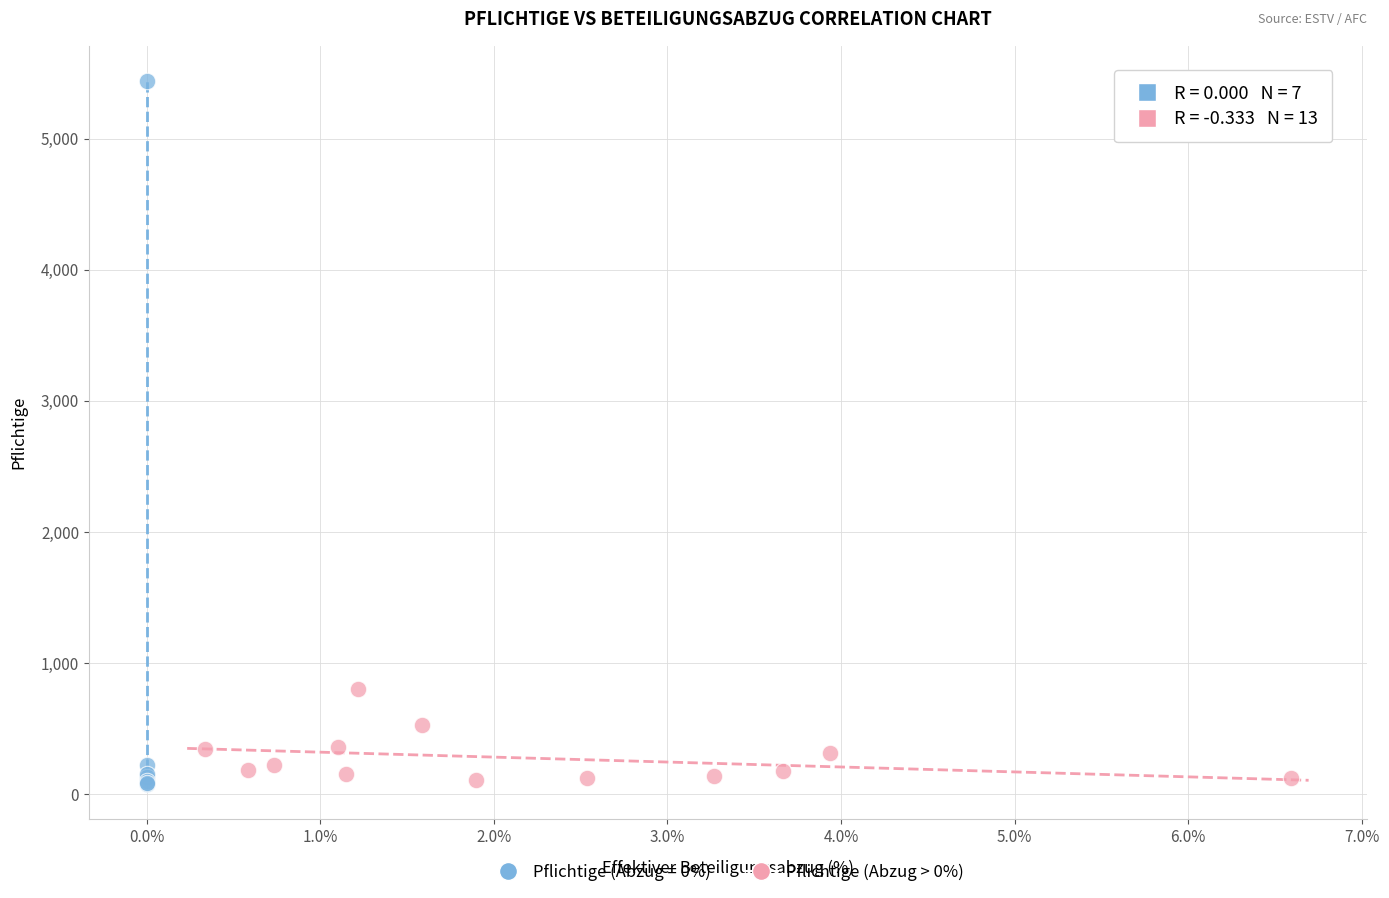

Which series has the largest Y range (max minus min)?

Pflichtige (Abzug = 0%)